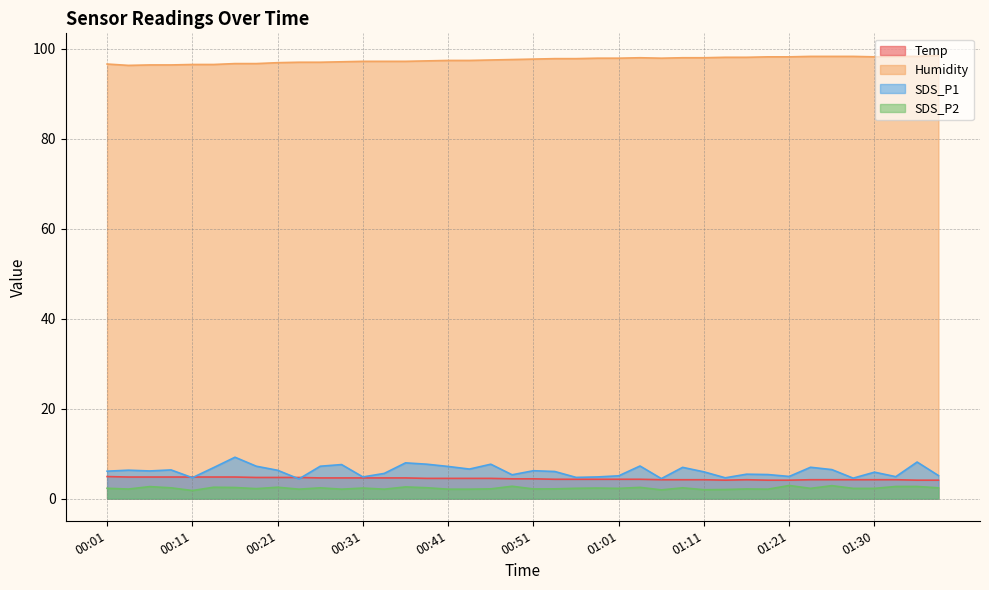

Reading right to left, extract all data points from this chart.

Temp: 4.1	4.1	4.2	4.2	4.2	4.2	4.2	4.1	4.1	4.2	4.1	4.2	4.2	4.2	4.3	4.3	4.3	4.3	4.3	4.4	4.4	4.5	4.5	4.5	4.5	4.6	4.6	4.6	4.6	4.6	4.7	4.7	4.7	4.8	4.8	4.8	4.8	4.8	4.8	4.9
Humidity: 98.5	98.3	98.3	98.2	98.3	98.3	98.3	98.2	98.2	98.1	98.1	98.0	98.0	97.9	98.0	97.9	97.9	97.8	97.8	97.7	97.6	97.5	97.4	97.4	97.3	97.2	97.2	97.2	97.1	97.0	97.0	96.9	96.7	96.7	96.5	96.5	96.4	96.4	96.3	96.6
SDS_P1: 5.1	8.1	4.9	5.9	4.5	6.5	7.0	4.9	5.3	5.4	4.6	6.0	7.0	4.5	7.2	5.1	4.8	4.7	6.0	6.2	5.3	7.7	6.6	7.2	7.7	8.0	5.6	4.8	7.6	7.2	4.4	6.3	7.2	9.2	6.9	4.7	6.4	6.2	6.3	6.1
SDS_P2: 2.4	2.7	2.7	2.3	2.3	2.9	2.3	2.9	2.1	2.1	2.0	2.0	2.4	1.9	2.5	2.3	2.4	2.3	2.2	2.1	2.8	2.2	2.1	2.1	2.4	2.6	2.1	2.4	2.1	2.4	2.1	2.5	2.2	2.5	2.5	1.8	2.4	2.7	2.1	2.3